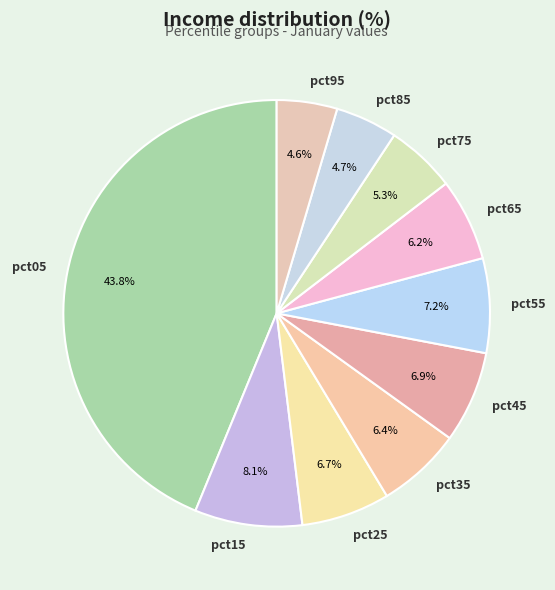

What portion of the pie excludes pct65?

93.8%